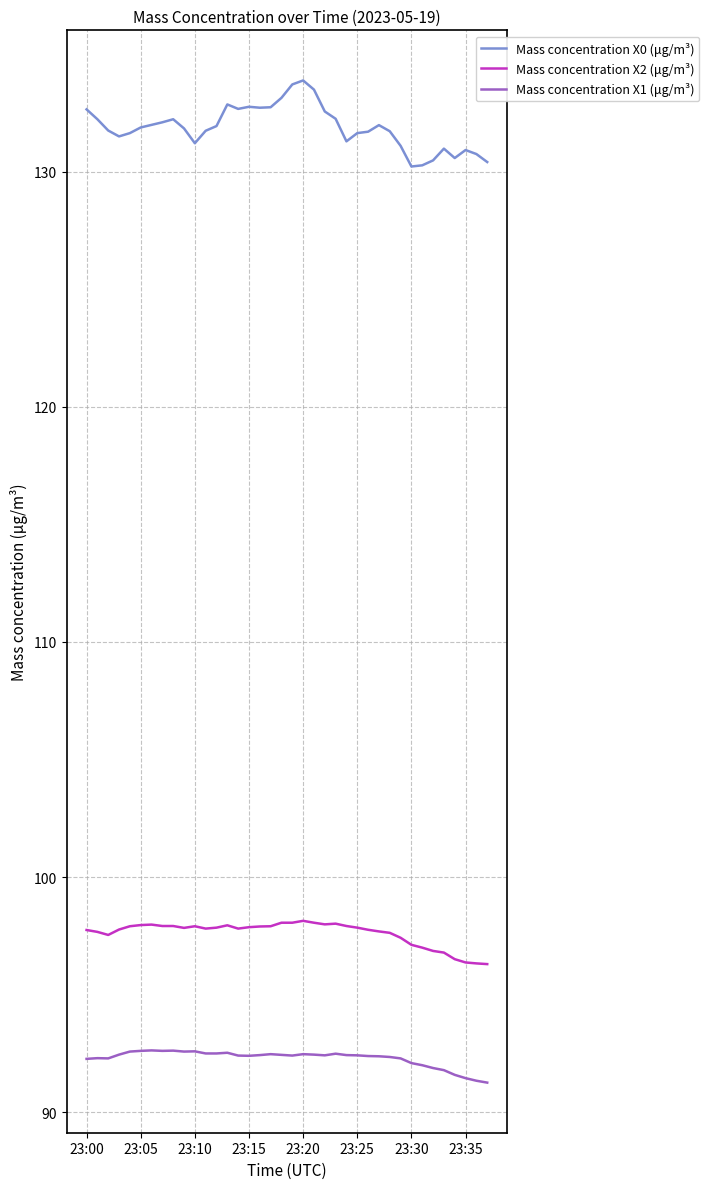

Rank the series by their maximum value, from highest to lowest.

Mass concentration X0 (μg/m³), Mass concentration X2 (μg/m³), Mass concentration X1 (μg/m³)